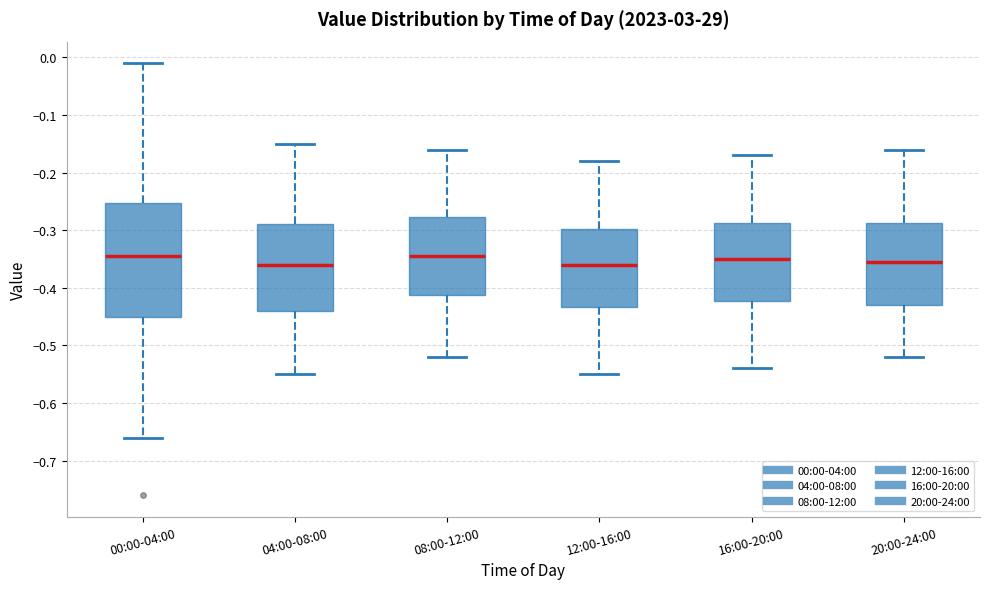

Reading left to right, read every box against the y-axis: the position of its median line, the range the box covers, and the ends of its whiskers. The values are not printed on the chart, so give them approximately, as read against the axis.

00:00-04:00: median -0.34, box -0.45 to -0.25, whiskers -0.66 to -0.01
04:00-08:00: median -0.36, box -0.44 to -0.29, whiskers -0.55 to -0.15
08:00-12:00: median -0.34, box -0.41 to -0.28, whiskers -0.52 to -0.16
12:00-16:00: median -0.36, box -0.43 to -0.30, whiskers -0.55 to -0.18
16:00-20:00: median -0.35, box -0.42 to -0.29, whiskers -0.54 to -0.17
20:00-24:00: median -0.35, box -0.43 to -0.29, whiskers -0.52 to -0.16